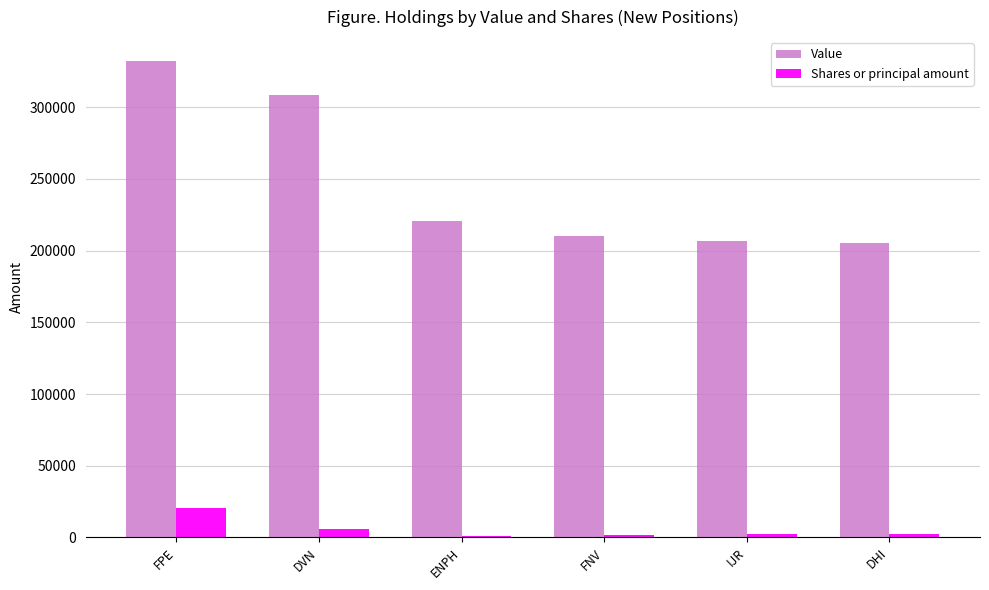

What is the difference between the maximum and minimum values in the Value series?

127170